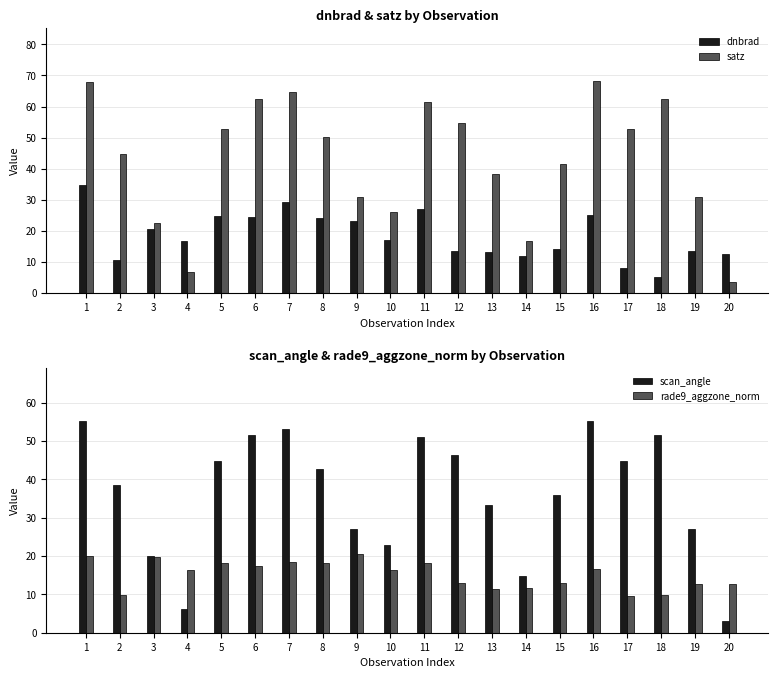

The value of scan_angle at 12 is 46.4. True or false?

True